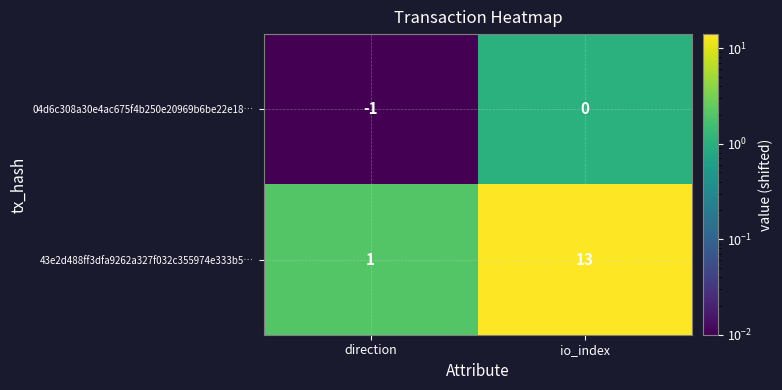

What is the sum of the 43e2d488ff3dfa9262a327f032c355974e333b5… values at direction and io_index?

14